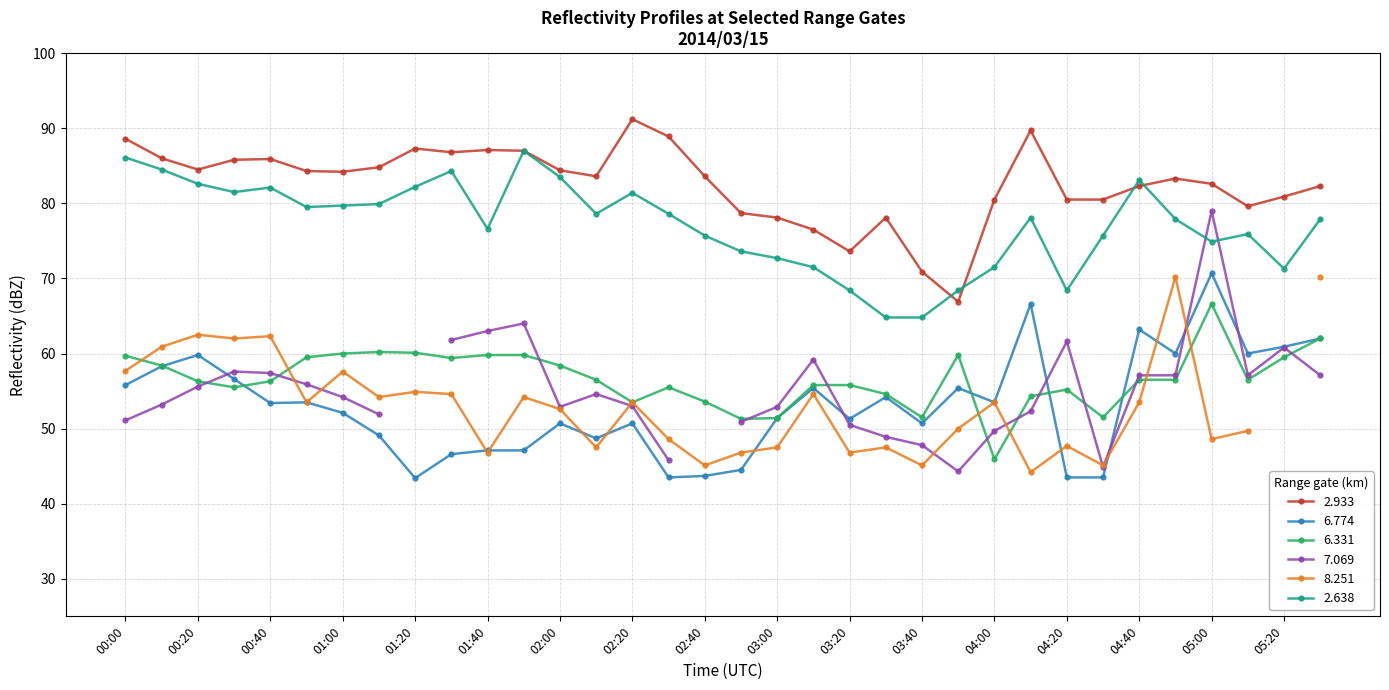

What is the difference between the second highest and second lowest values in the   6.774 series?

23.1